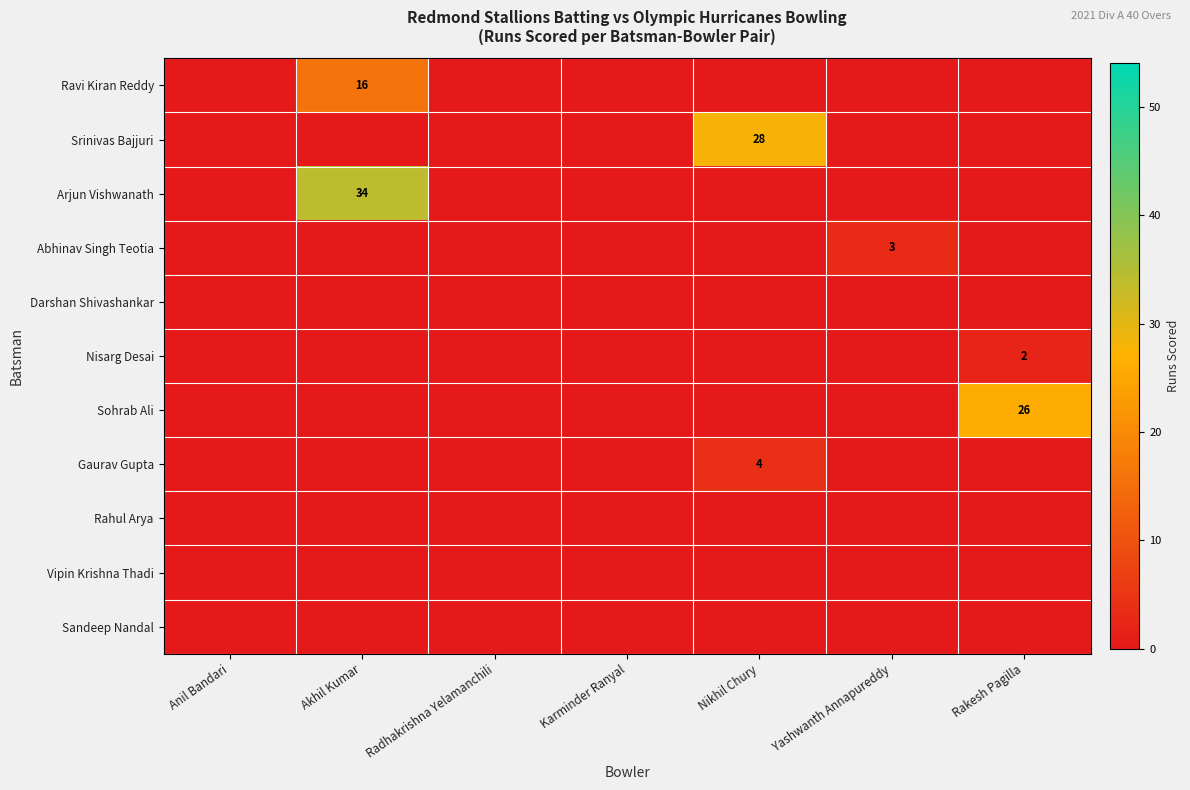

The value of Darshan Shivashankar at Anil Bandari is 0. True or false?

True